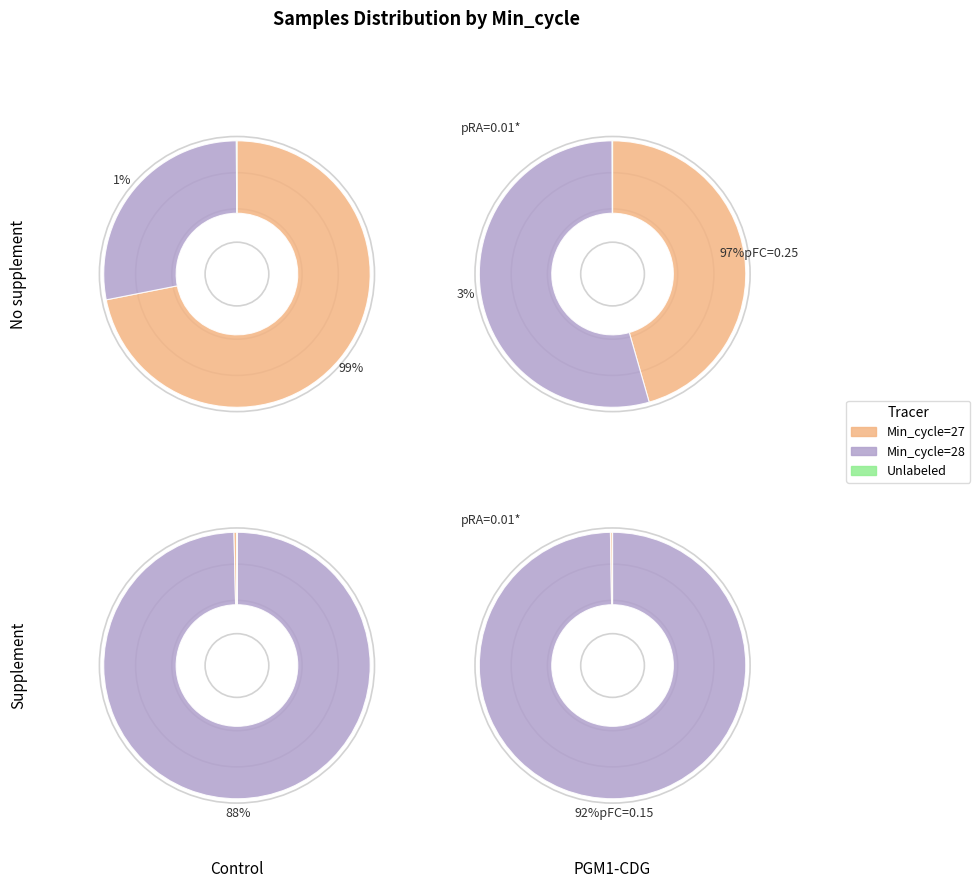

Which has a higher value, 28 or 28?

28